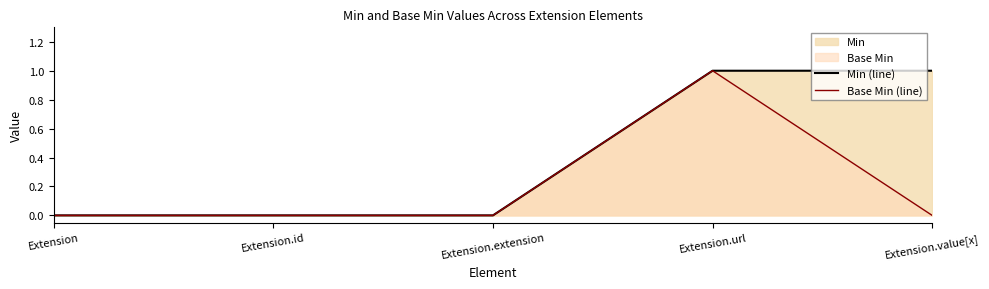

What is the label of the 4th point from the left?

Extension.url